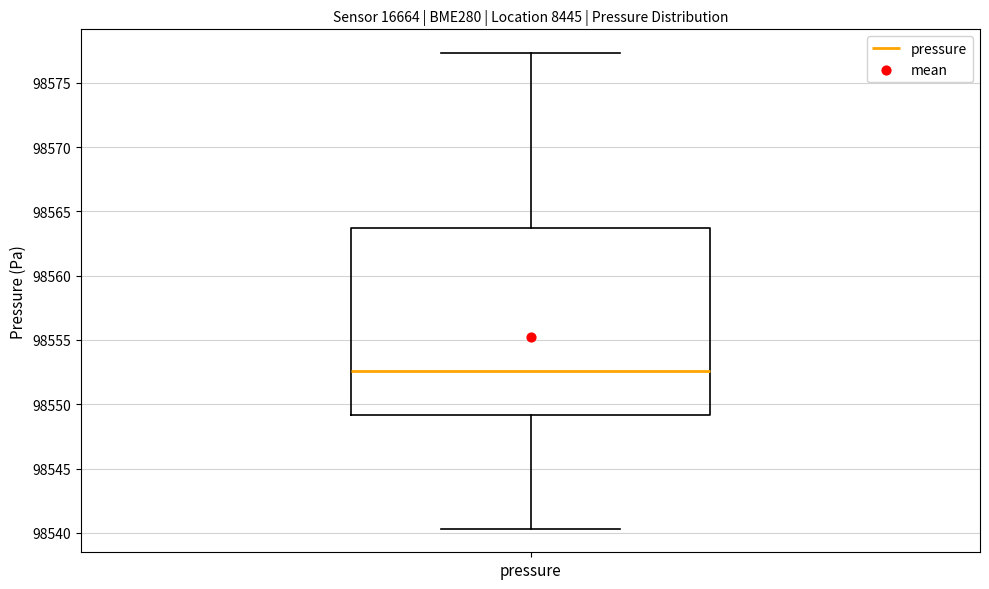

Where does the lower whisker of the box for pressure end on the y-axis? The values are not printed on the chart, so give them approximately, as read against the axis.

98540.5